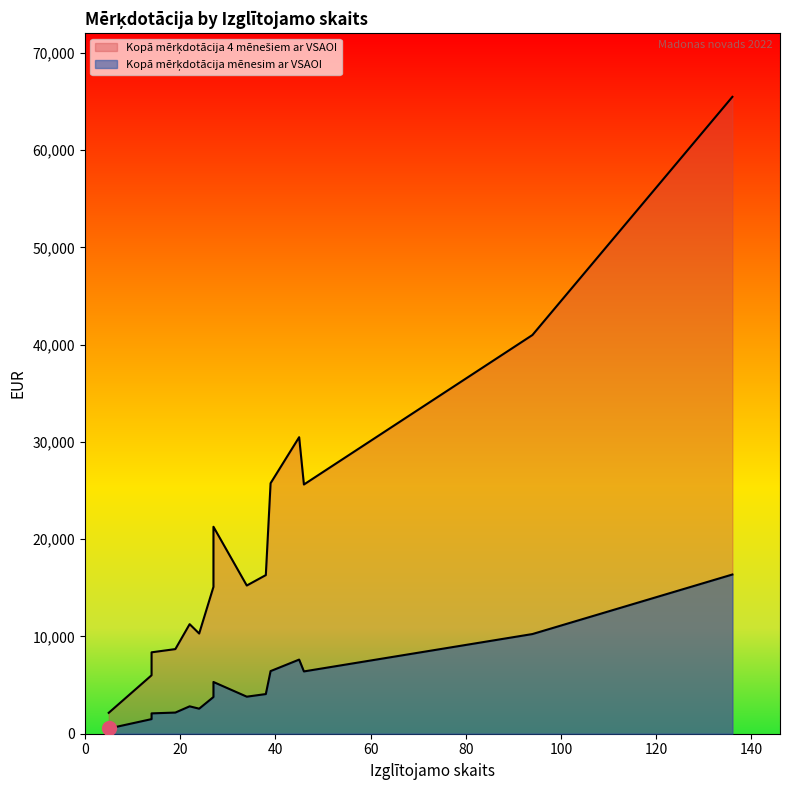

True or false: Kopā mērķdotācija 4 mēnešiem ar VSAOI and Kopā mērķdotācija mēnesim ar VSAOI intersect in this chart.

False